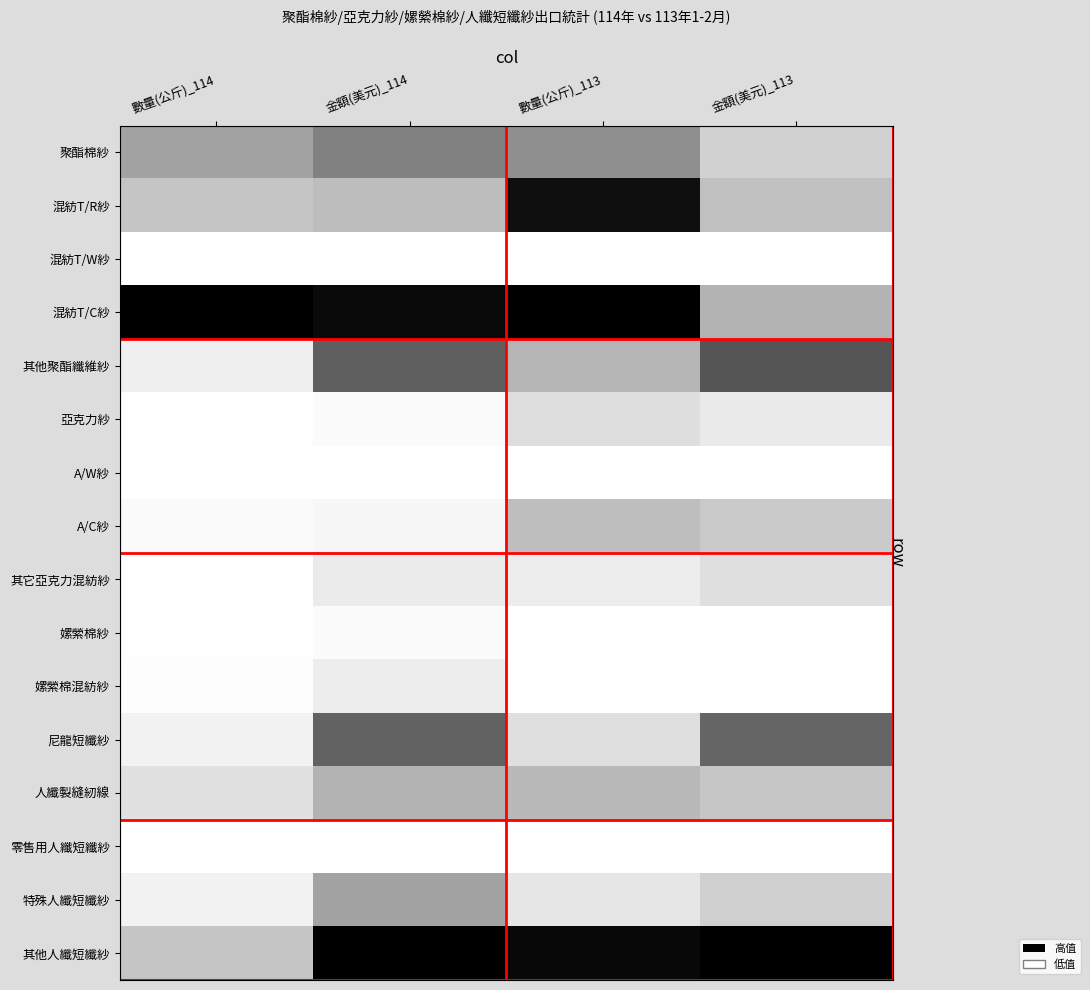

Rank the series at 數量(公斤)_113 from lowest to highest value.

混紡T/W紗, A/W紗, 零售用人纖短纖紗, 嫘縈棉混紡紗, 嫘縈棉紗, 其它亞克力混紡紗, 特殊人纖短纖紗, 尼龍短纖紗, 亞克力紗, A/C紗, 人纖製縫紉線, 其他聚酯纖維紗, 聚酯棉紗, 混紡T/R紗, 其他人纖短纖紗, 混紡T/C紗